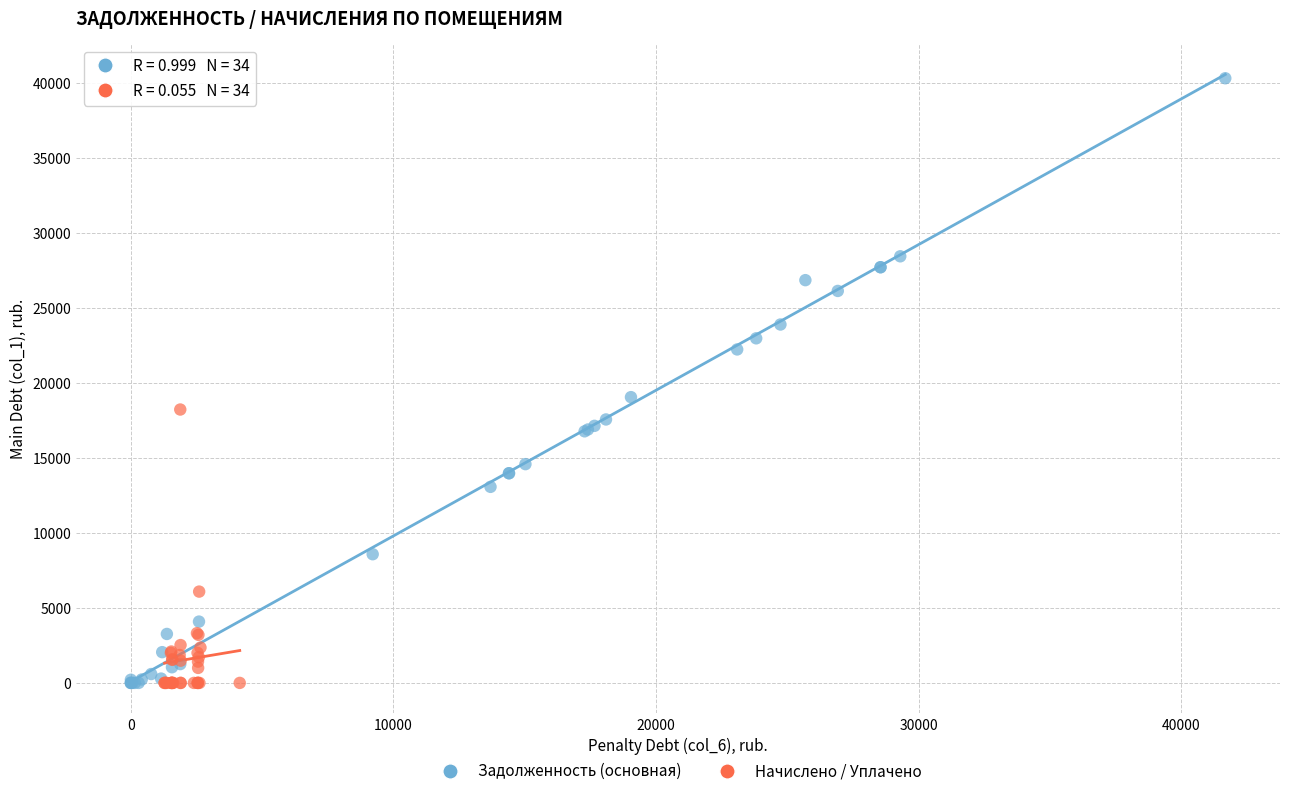

Which series has the largest Y range (max minus min)?

Задолженность (основная)